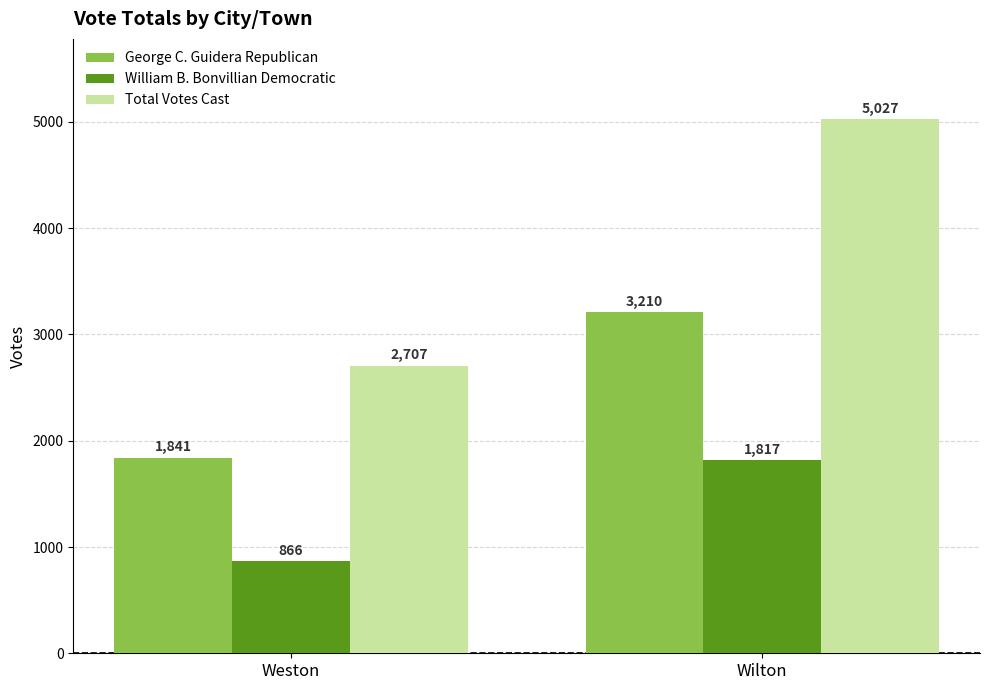

Does the chart contain any negative values?

No